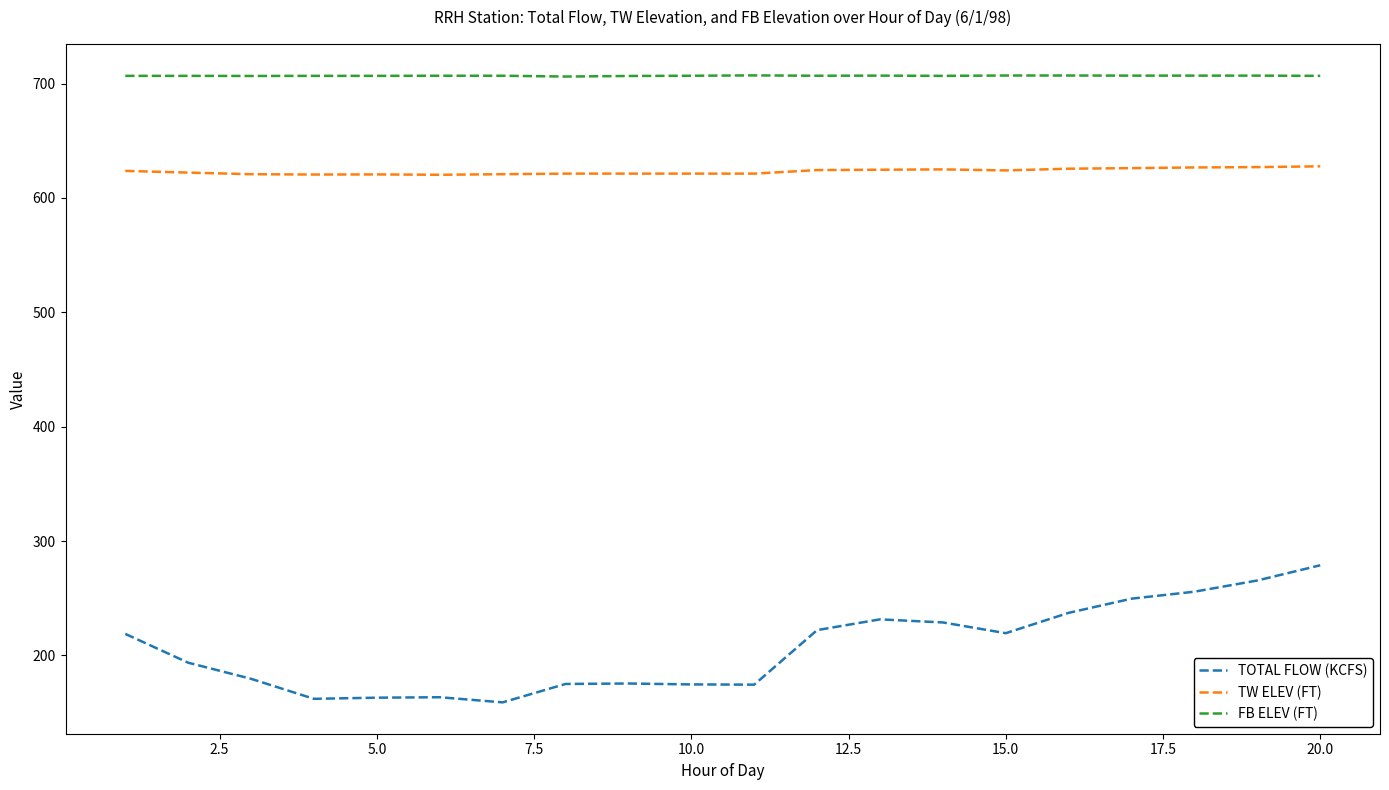

True or false: TW ELEV (FT) and FB ELEV (FT) cross at least once.

False